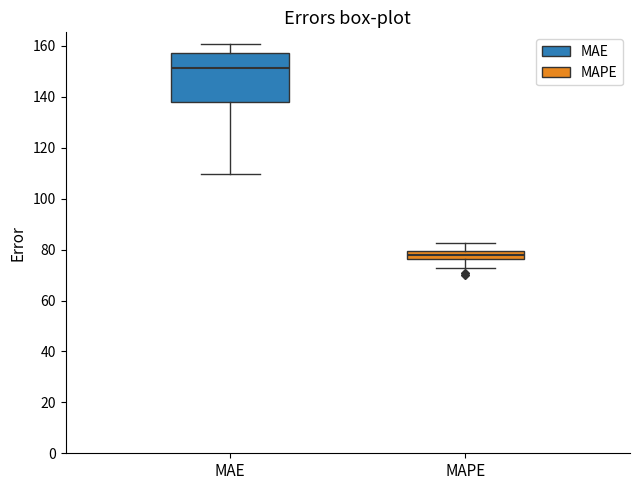

Comparing the boxes themselves (not the whiskers), which one is the tallest?

MAE